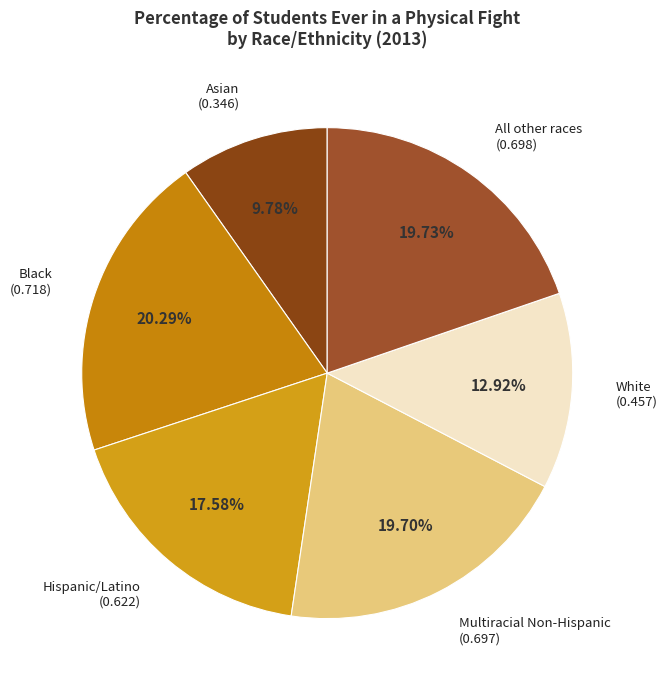

What percentage is the Multiracial Non-Hispanic slice, to the nearest percent?

20%